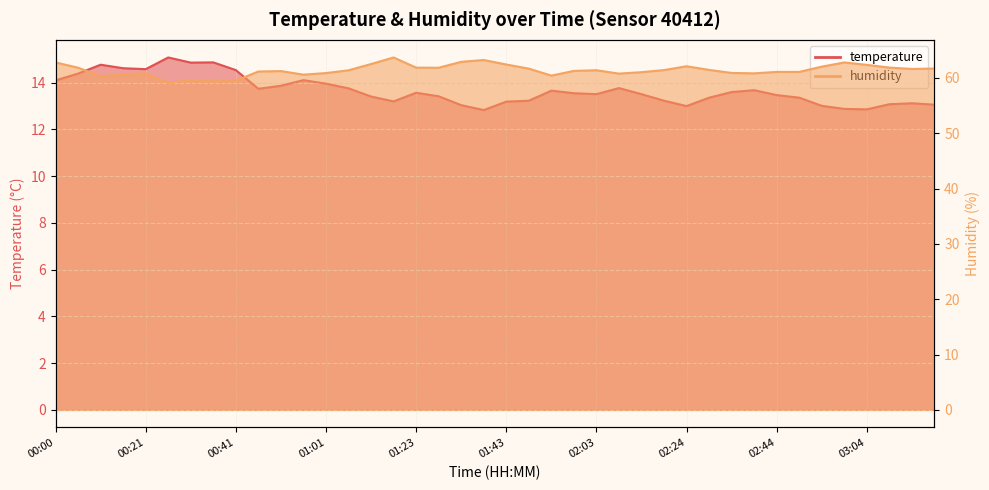

Which has a higher value, 01:48 or 01:06?

01:06